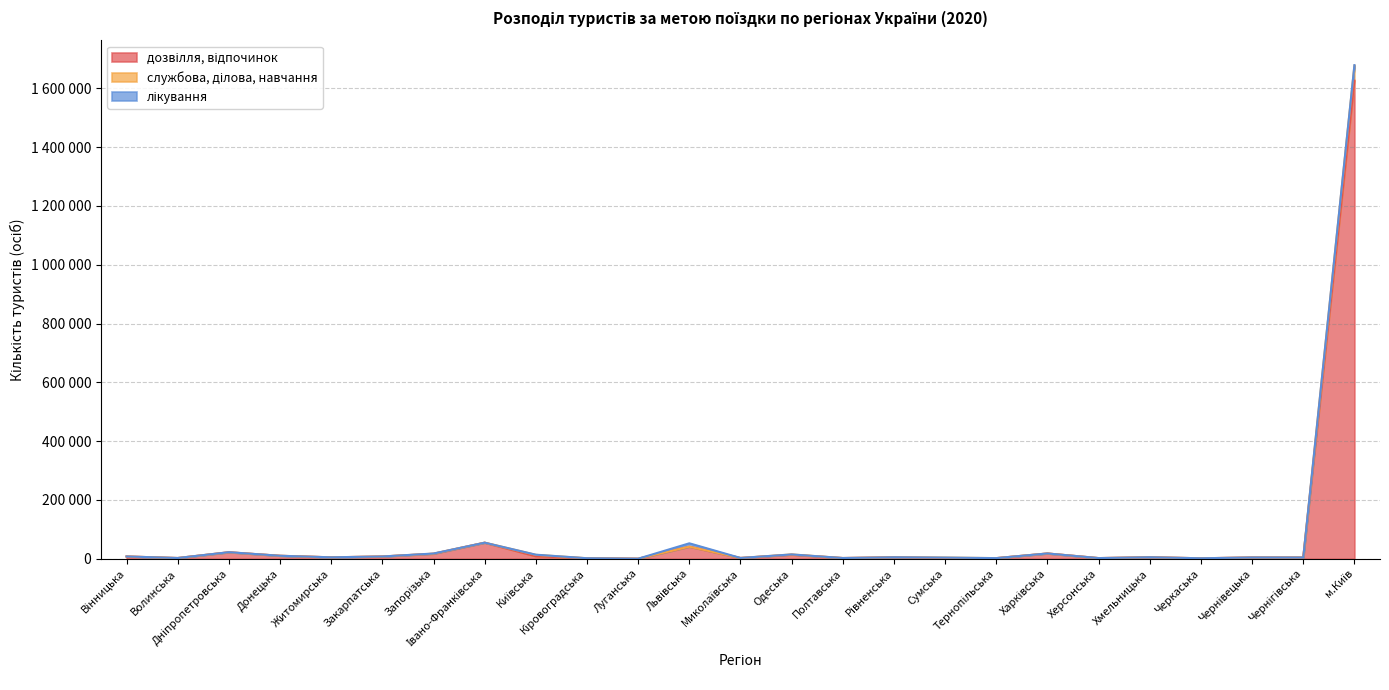

True or false: службова, ділова, навчання and дозвілля, відпочинок cross at least once.

False